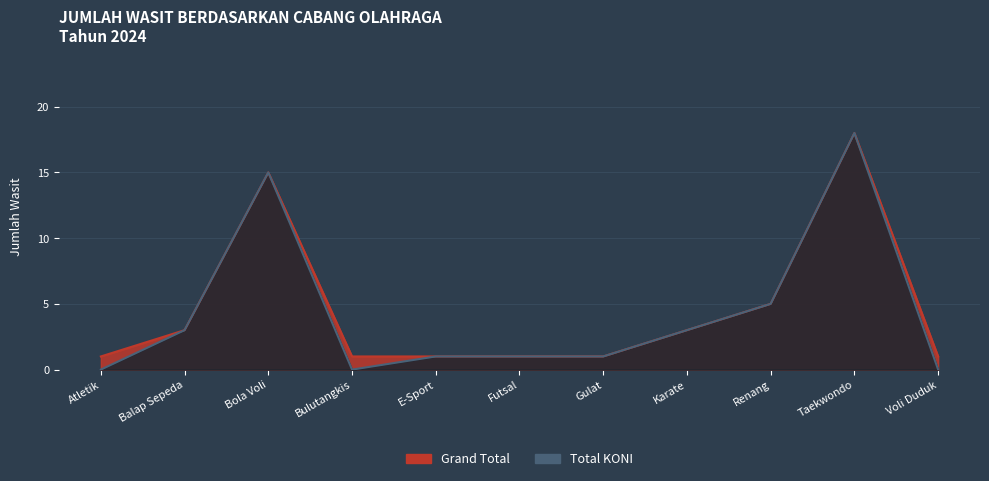

What are all the series names shown in the legend?

Total KONI, Grand Total